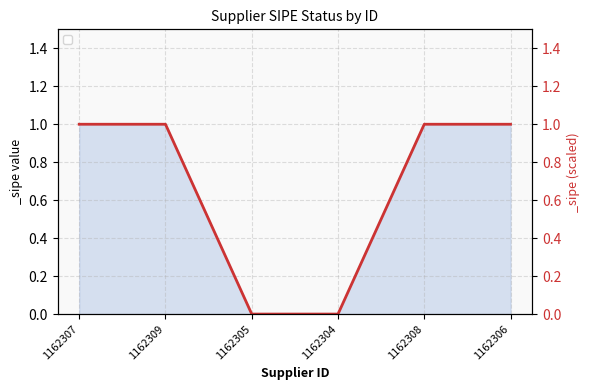

How many categories are shown in the chart?

6